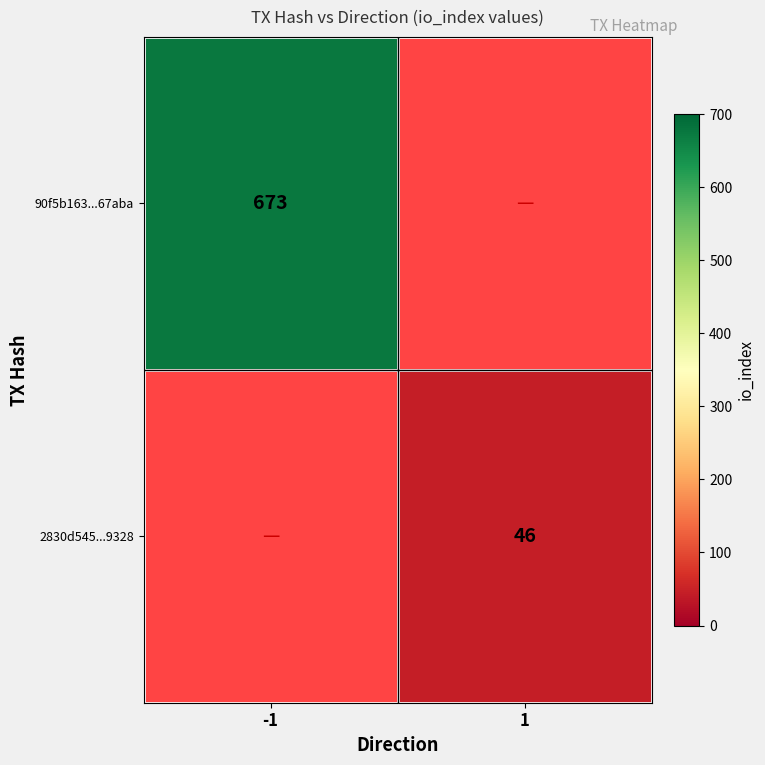

The value of 90f5b163...67aba at -1 is 673. True or false?

True